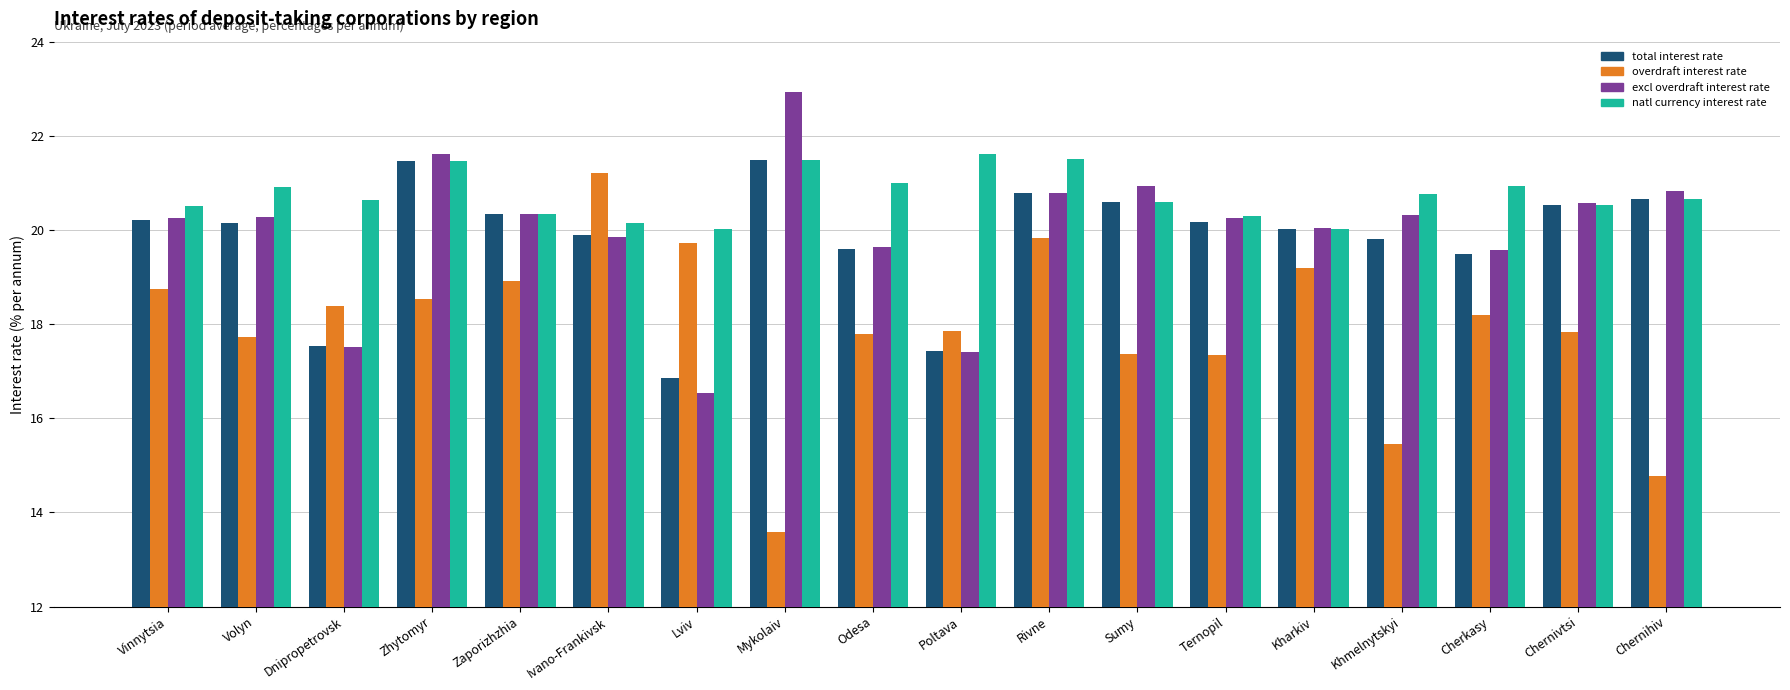

What is the spread (max minus min) of values at Ternopil?

2.9